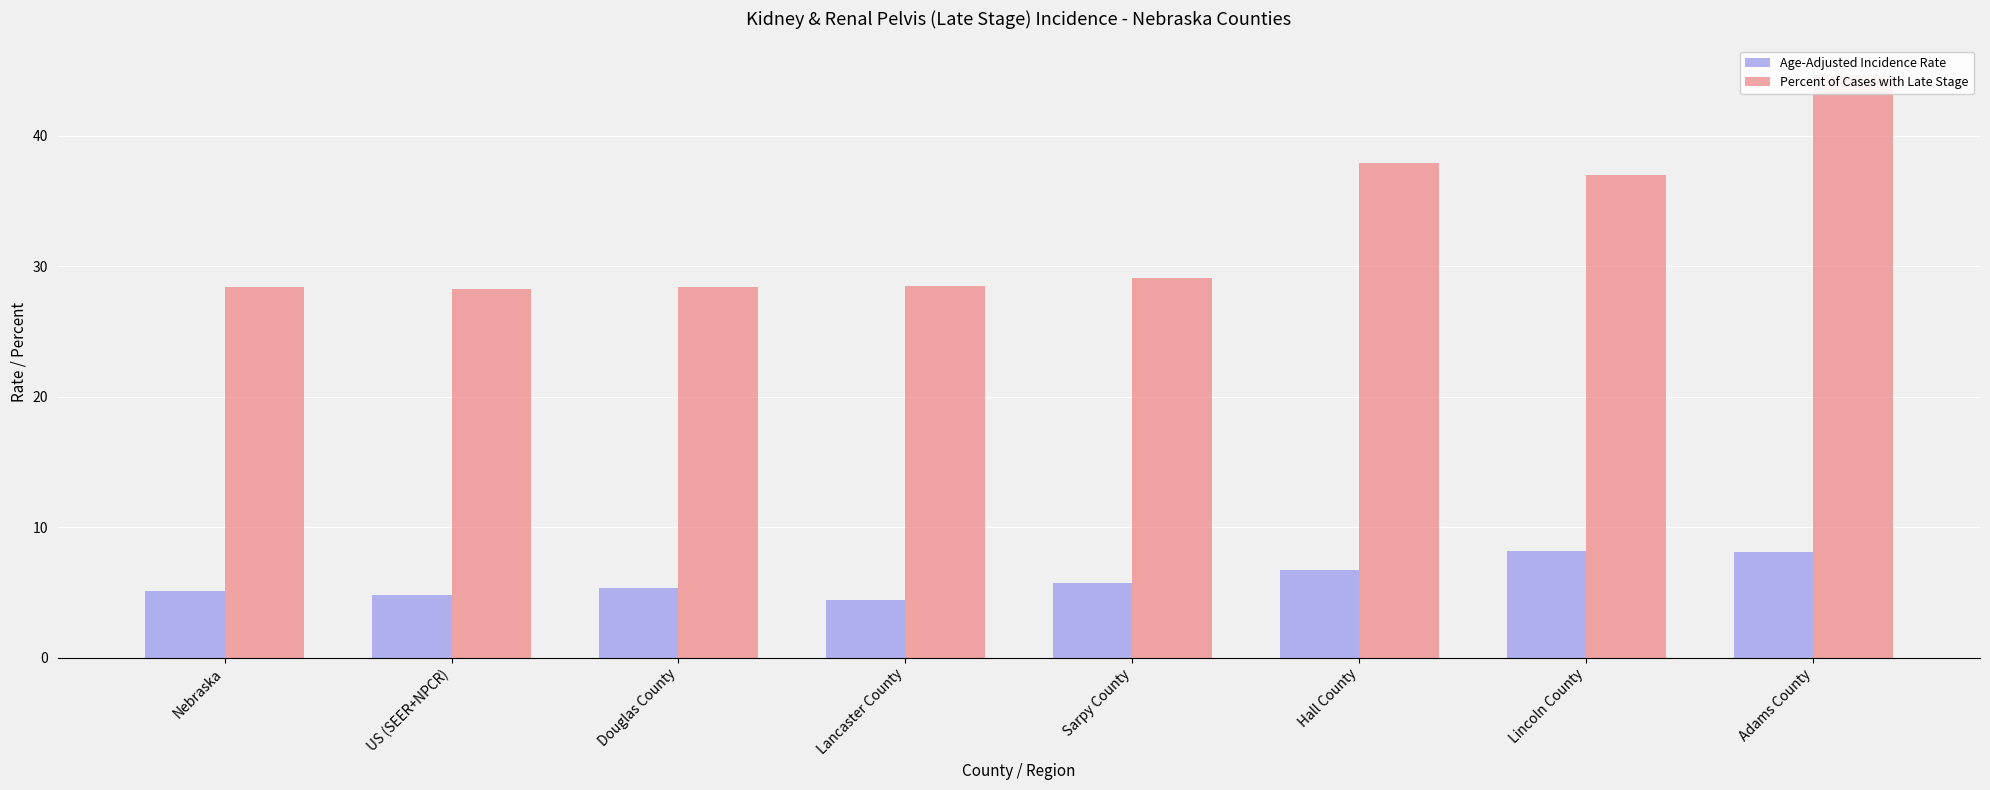

List the series in order of their overall mean, highest first.

Percent of Cases with Late Stage, Age-Adjusted Incidence Rate